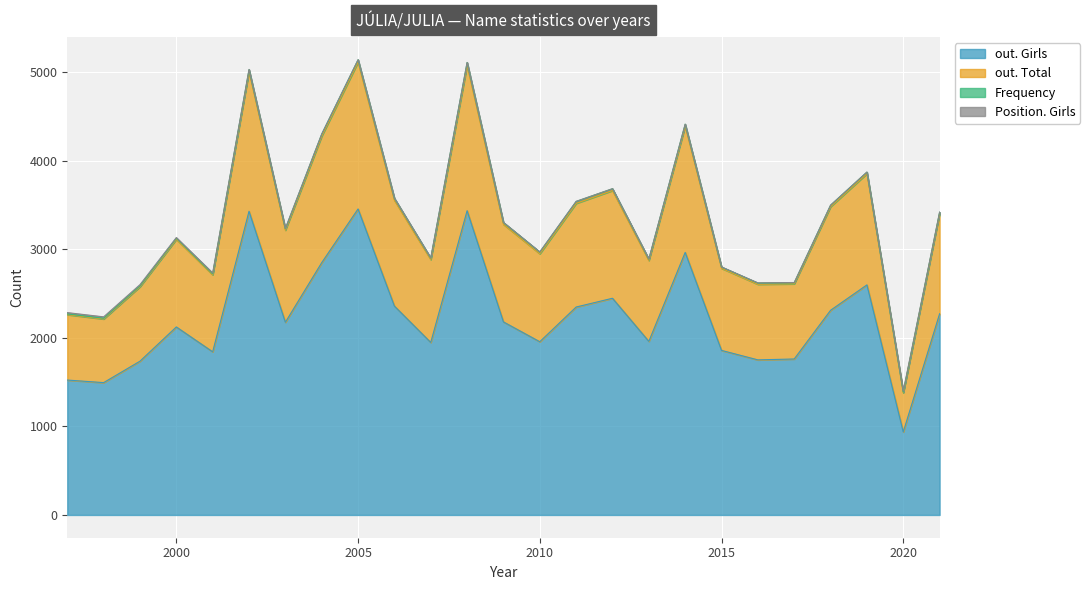

Rank the categories by out. Total value from lowest to highest.

2020, 1998, 1997, 1999, 2016, 2017, 2001, 2015, 2013, 2007, 2010, 2000, 2003, 2009, 2021, 2018, 2011, 2006, 2012, 2019, 2004, 2014, 2002, 2008, 2005